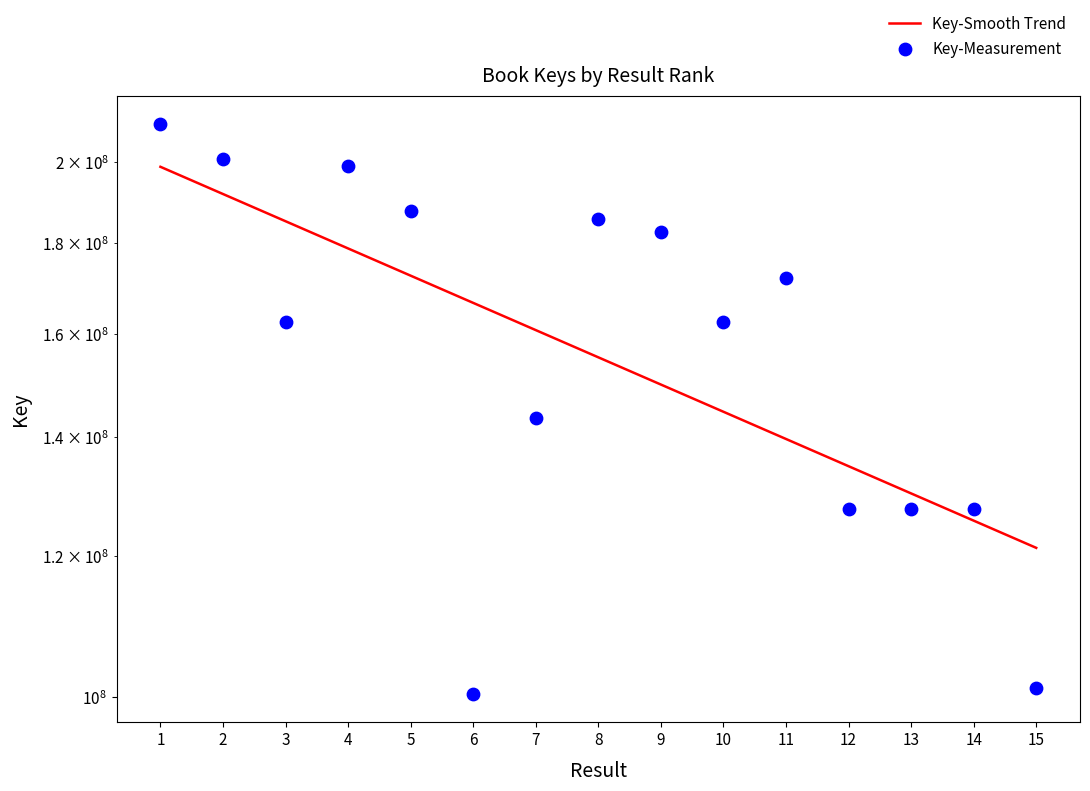

What is the change in value from 1 to 2?

-9224340